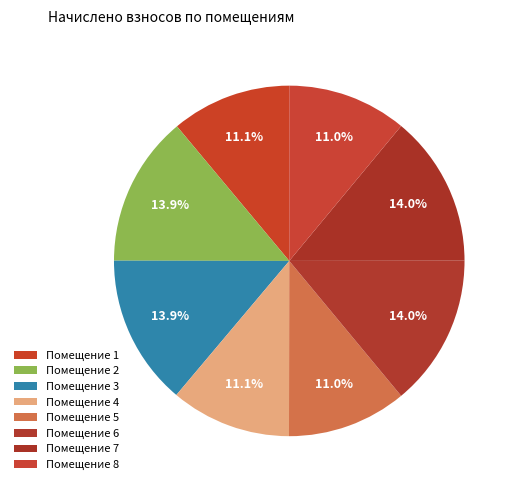

How many segments does this pie chart have?

8